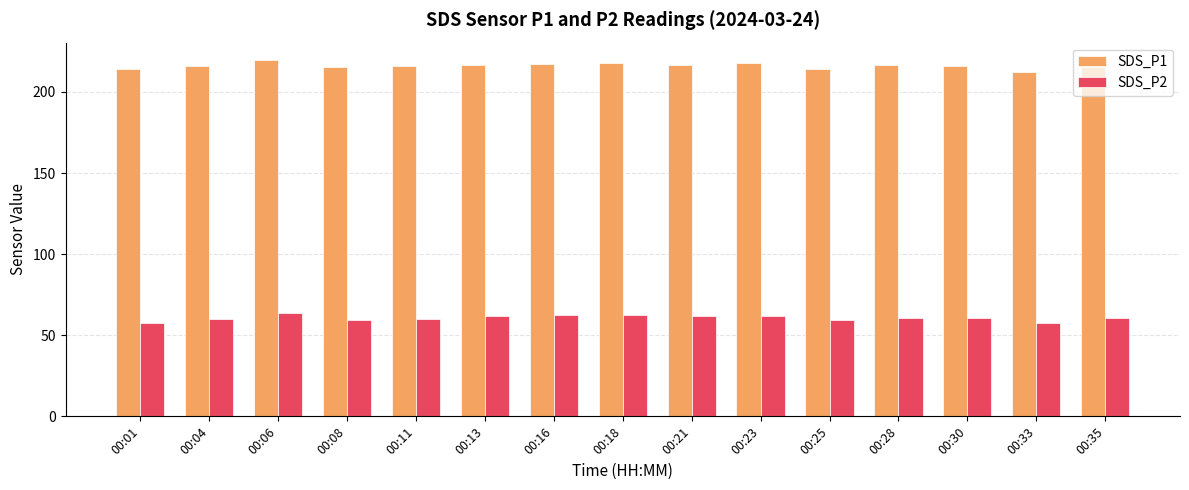

How many bars are there in each group?

2